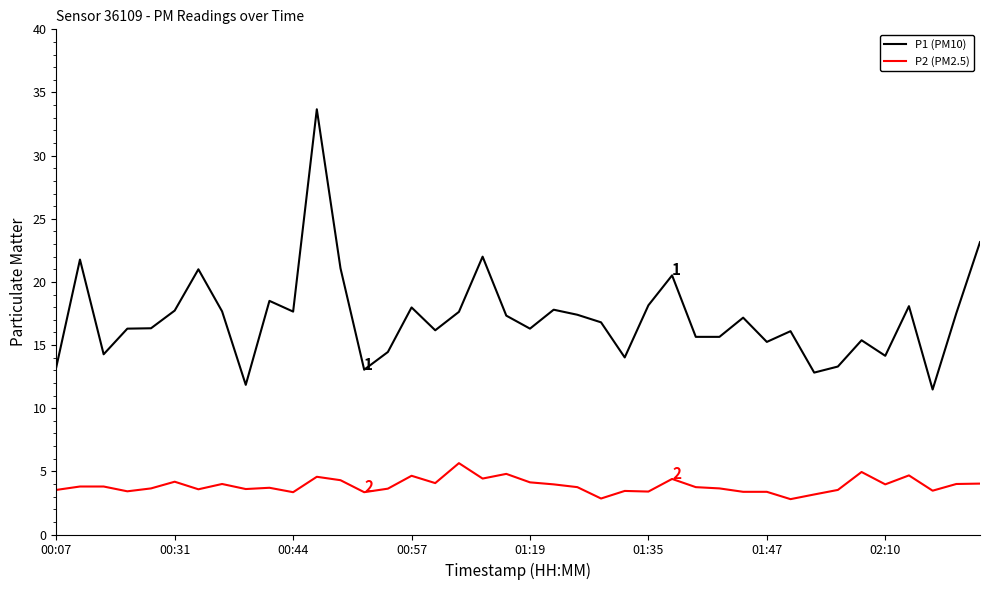

How many lines are shown in the chart?

2